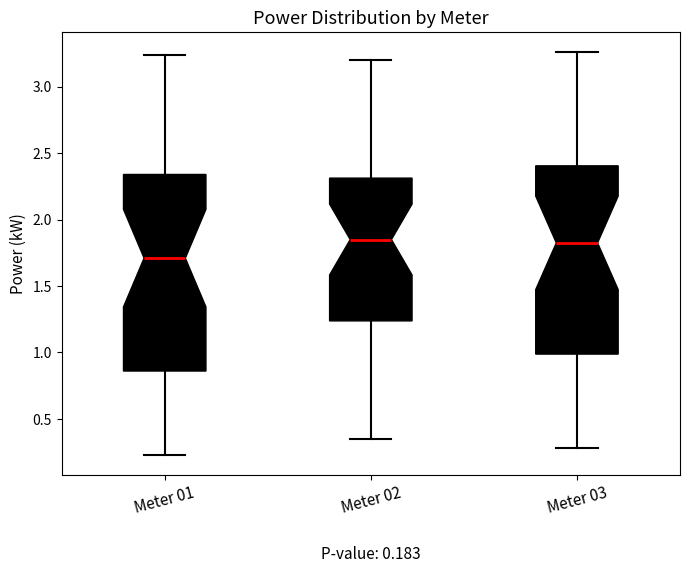

Comparing the boxes themselves (not the whiskers), which one is the tallest?

Meter 01